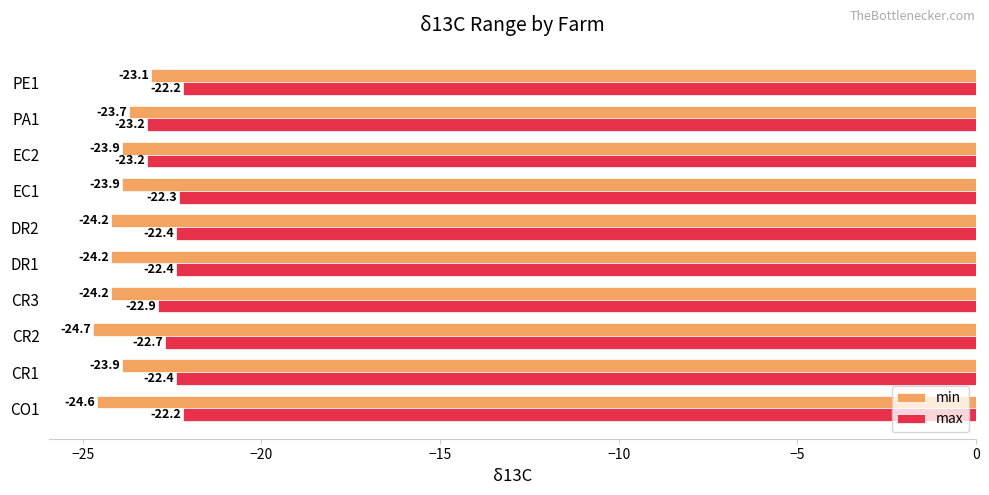

At DR2, list the series in order from largest to smallest.

max, min